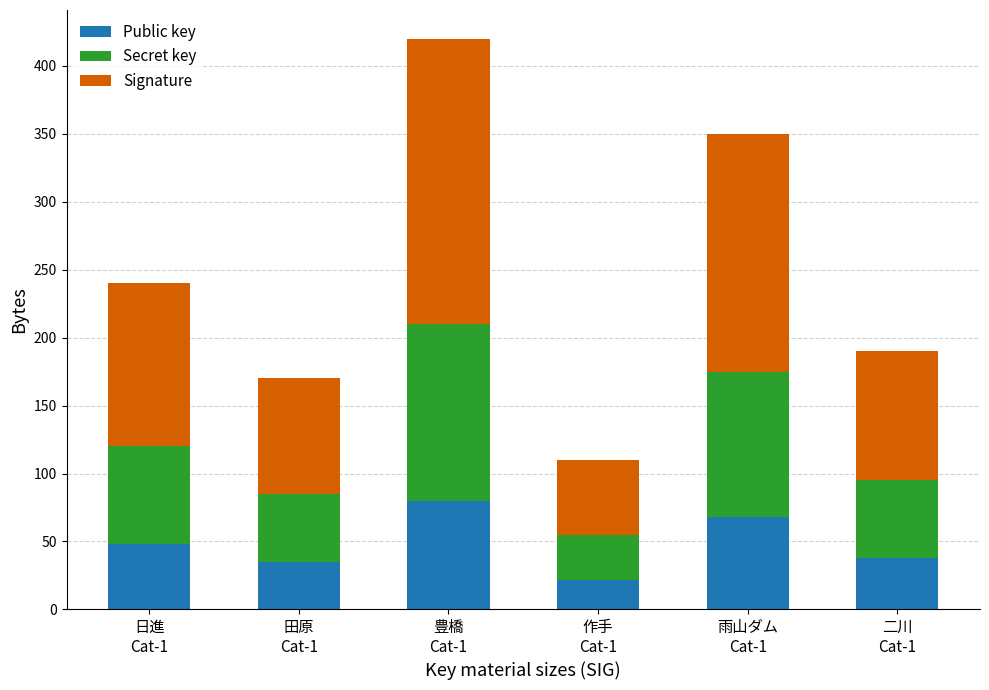

What is the highest value of the Public key series?

80